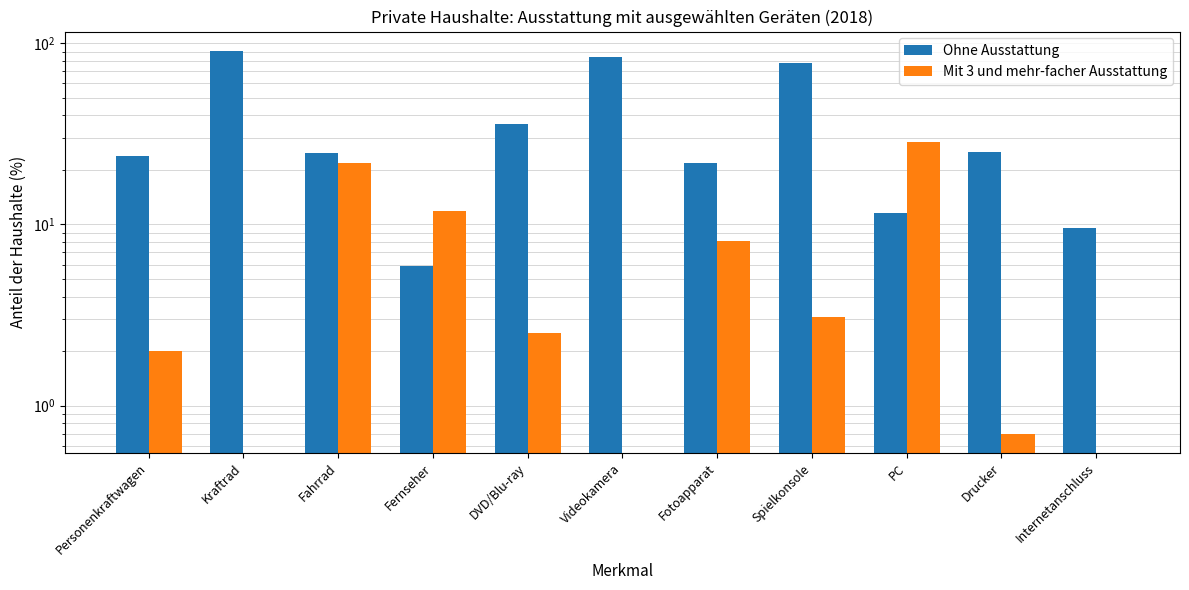

Reading right to left, transcribe all the data shown in this chart.

Ohne Ausstattung: 9.5	25.1	11.6	77.8	21.9	84.5	35.7	5.9	24.7	91.0	24.0
Mit 3 und mehr-facher Ausstattung: 0.0	0.7	28.5	3.1	8.1	0.0	2.5	11.9	21.7	0.0	2.0